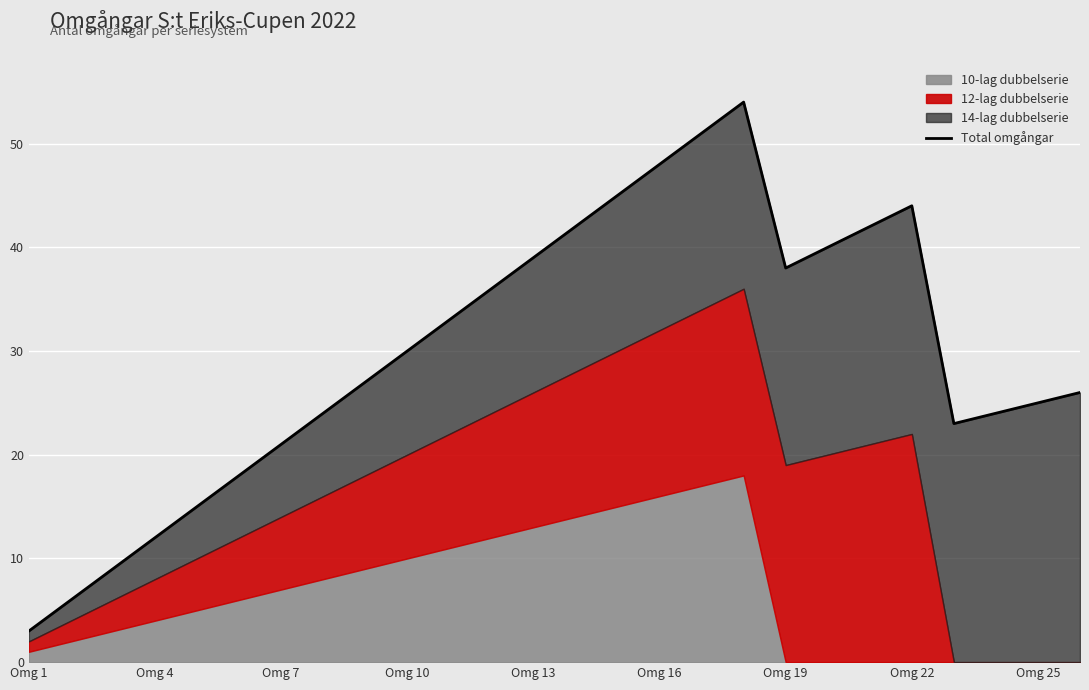

What is the value of the 8th point from the left?

24